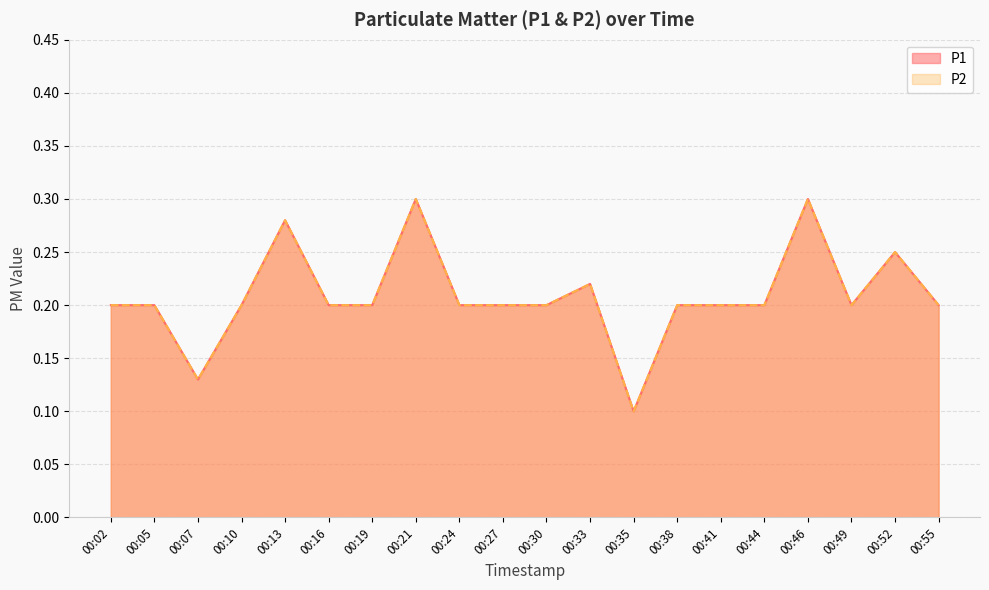

What are all the series names shown in the legend?

P1, P2